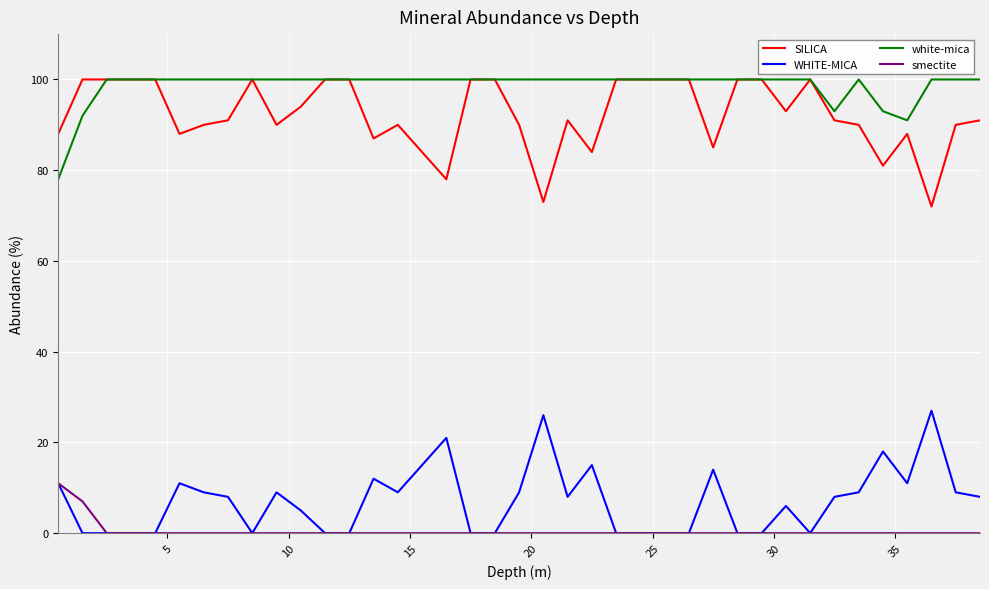

How many lines are shown in the chart?

4